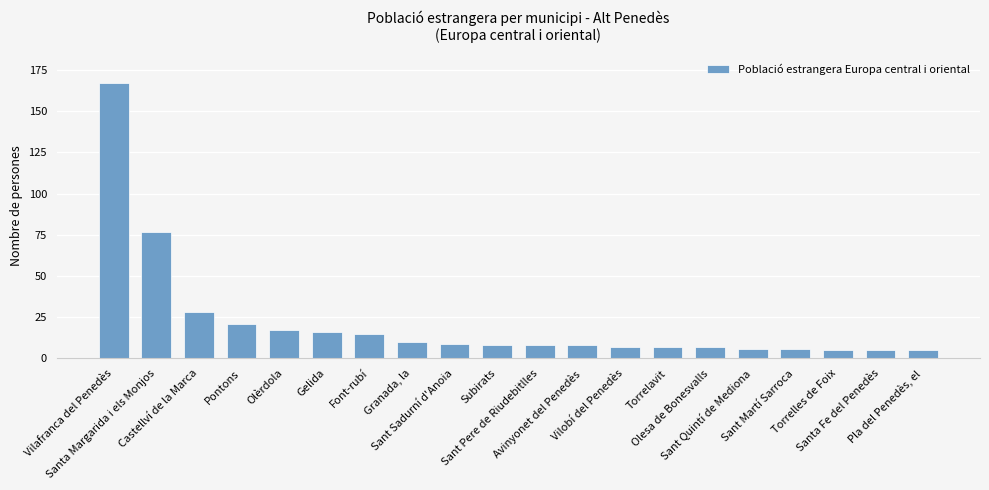

Where does the data first go above 8?

Vilafranca del Penedès